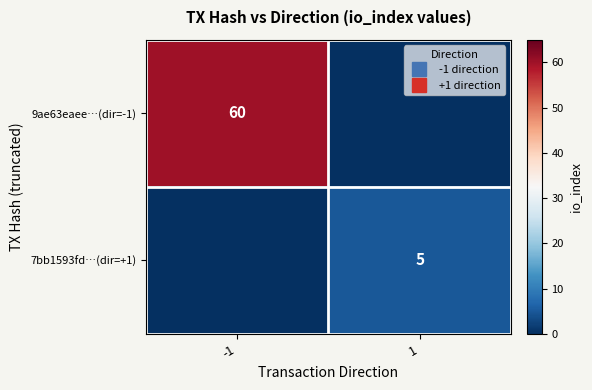

What is the maximum value for 7bb1593fd…(dir=+1)?

5